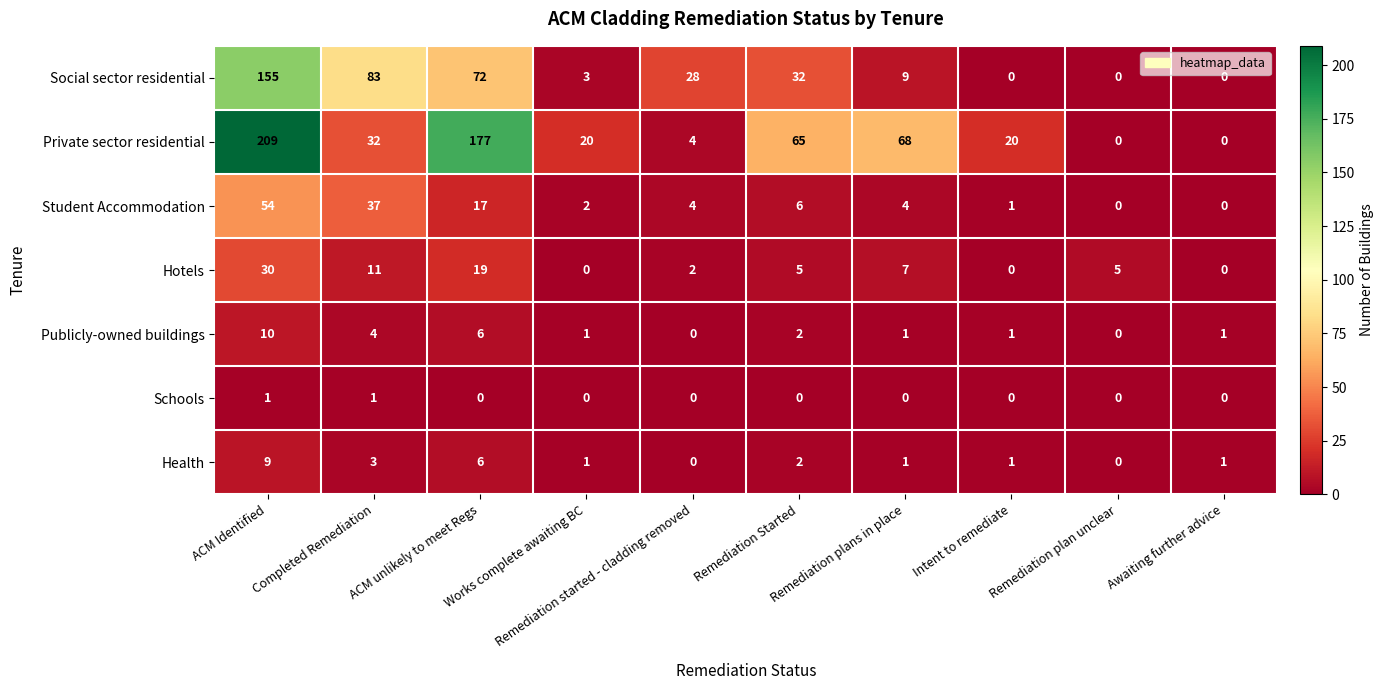

Is it true that Student Accommodation equals 4 at Remediation started - cladding removed?

True